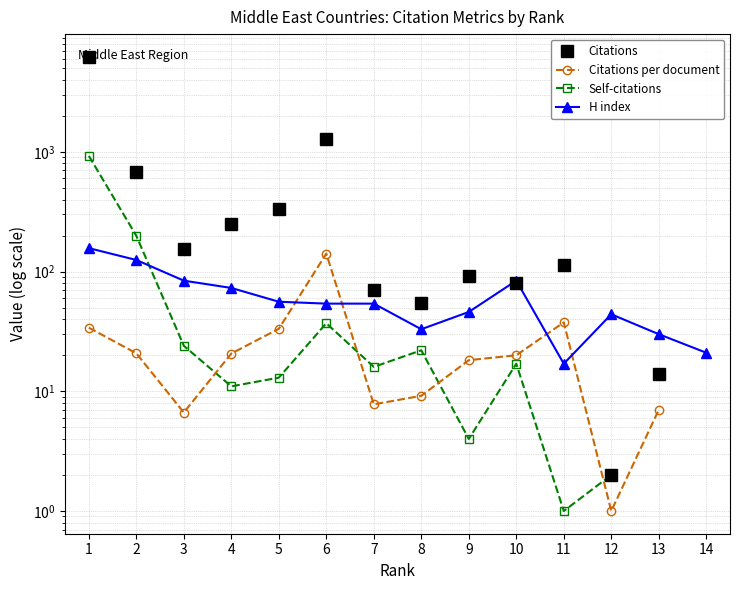

In Self-citations, how many points are higher than both neighbors (excluding endpoints)?

3